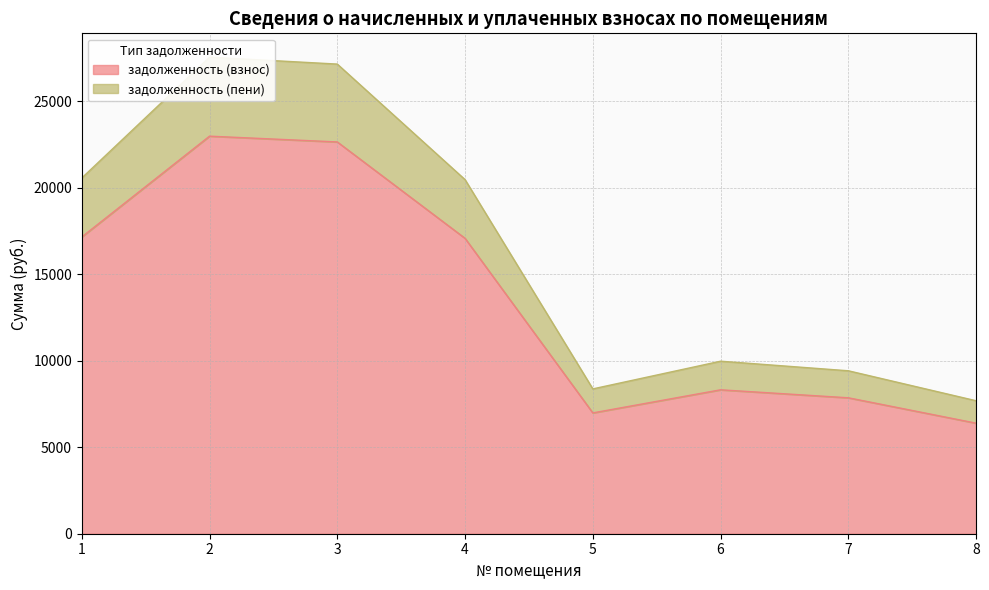

True or false: задолженность (взнос) and задолженность (пени) cross at least once.

False